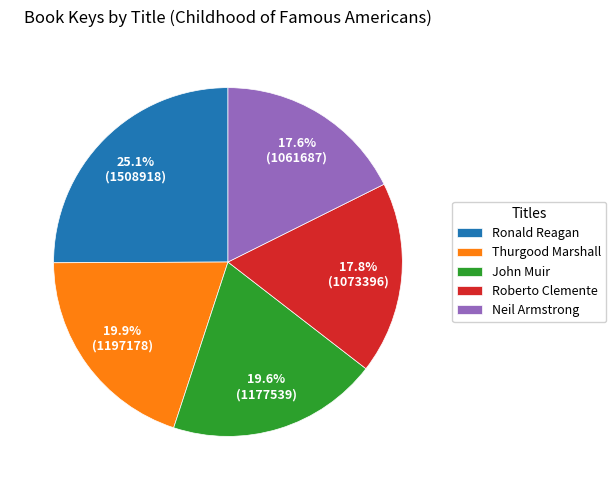

How much of the chart is everything except Thurgood Marshall?

80.1%